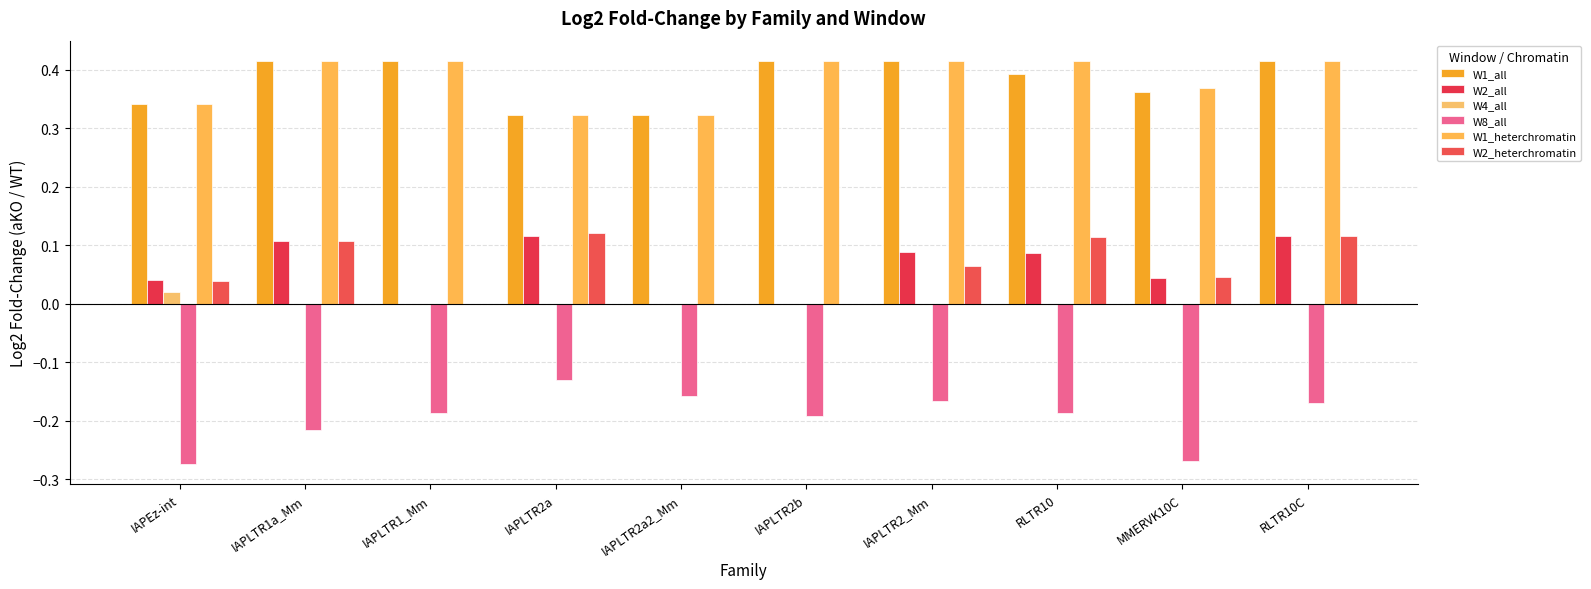

How many groups of bars are there?

10